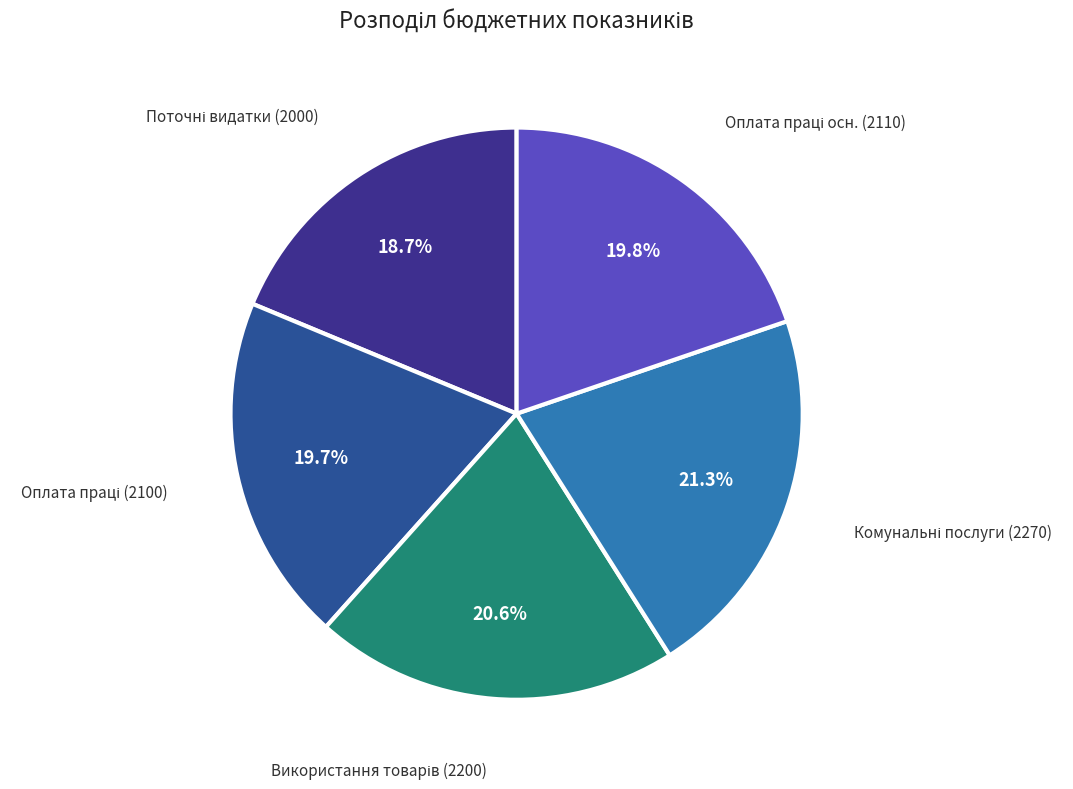

Count the number of slices in the pie.

5